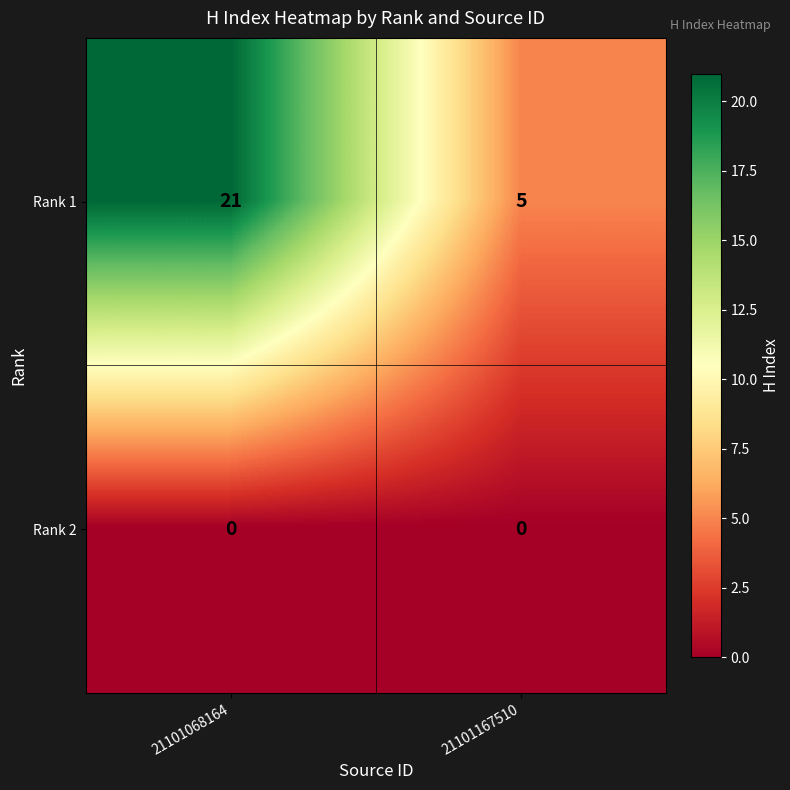

Is the value of Rank 2 at 21101167510 greater than the value of Rank 1 at 21101167510?

No